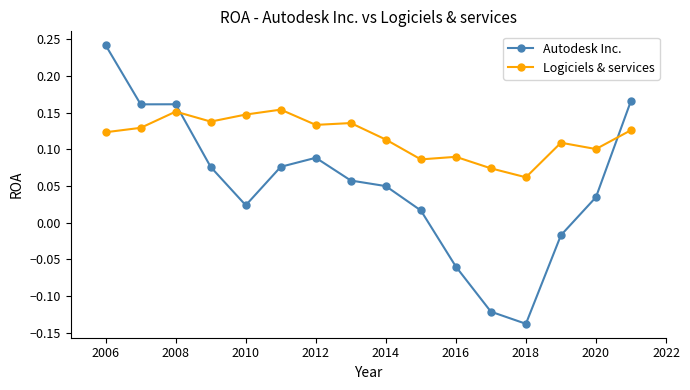

How many Logiciels & services values are between 0 and 1?

16